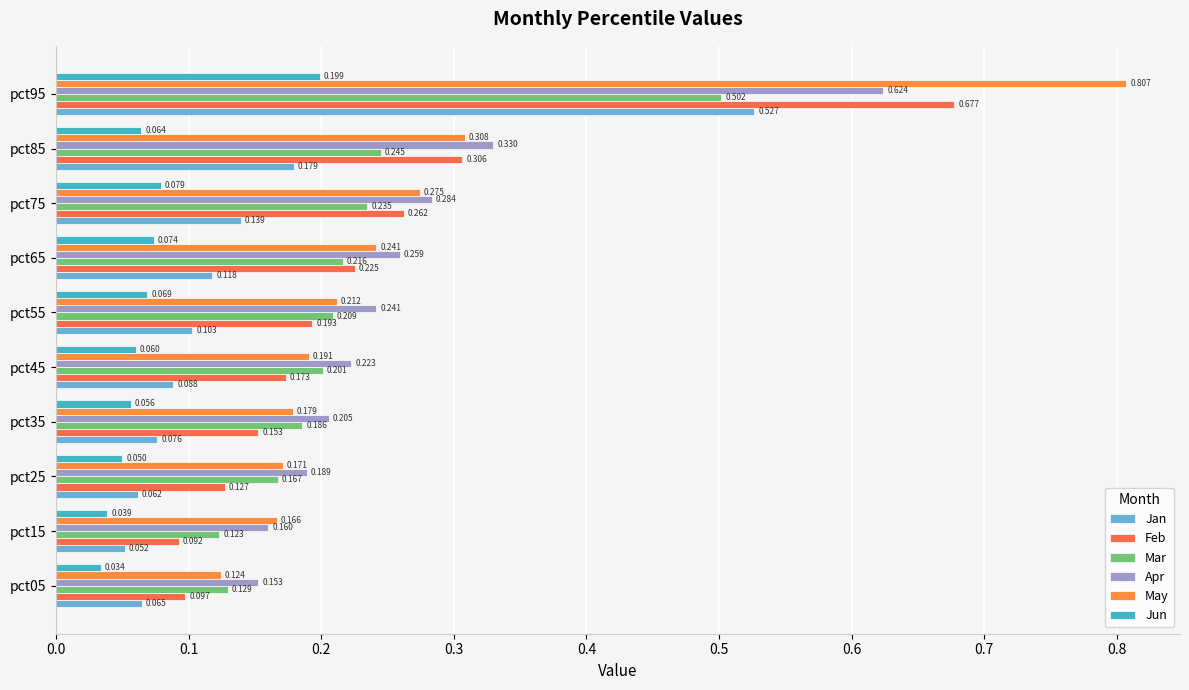

How many categories are shown in the chart?

10